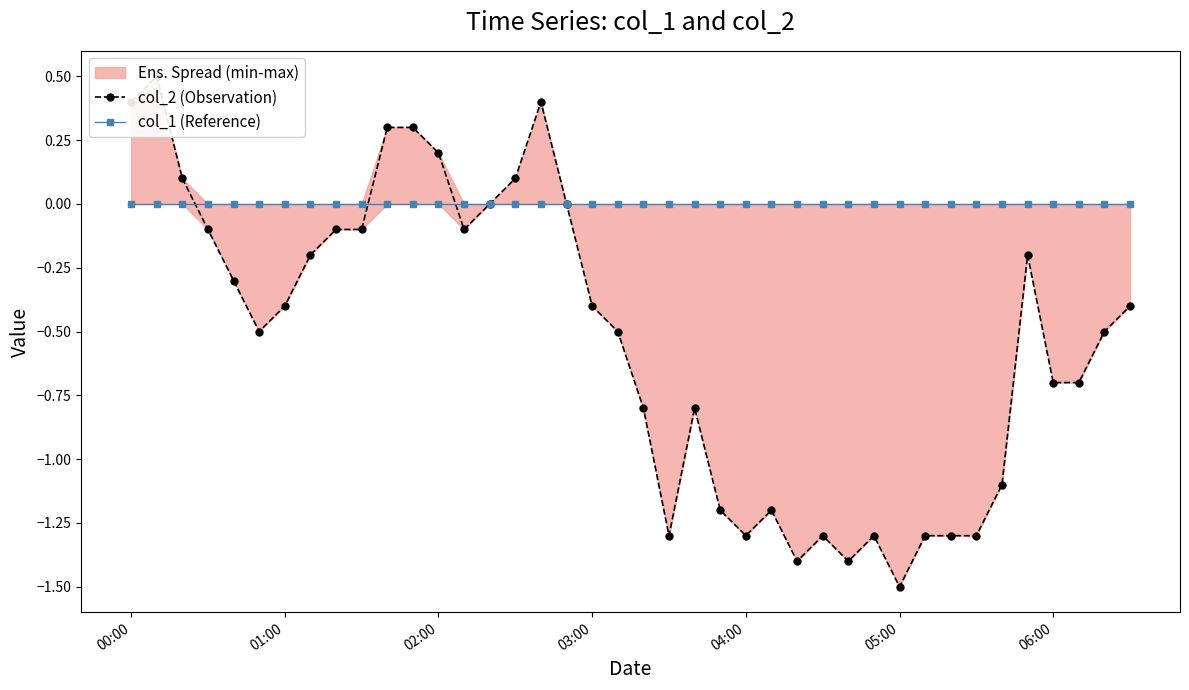

Which category has the lowest value in the col_2 (Observation) series?

05:00